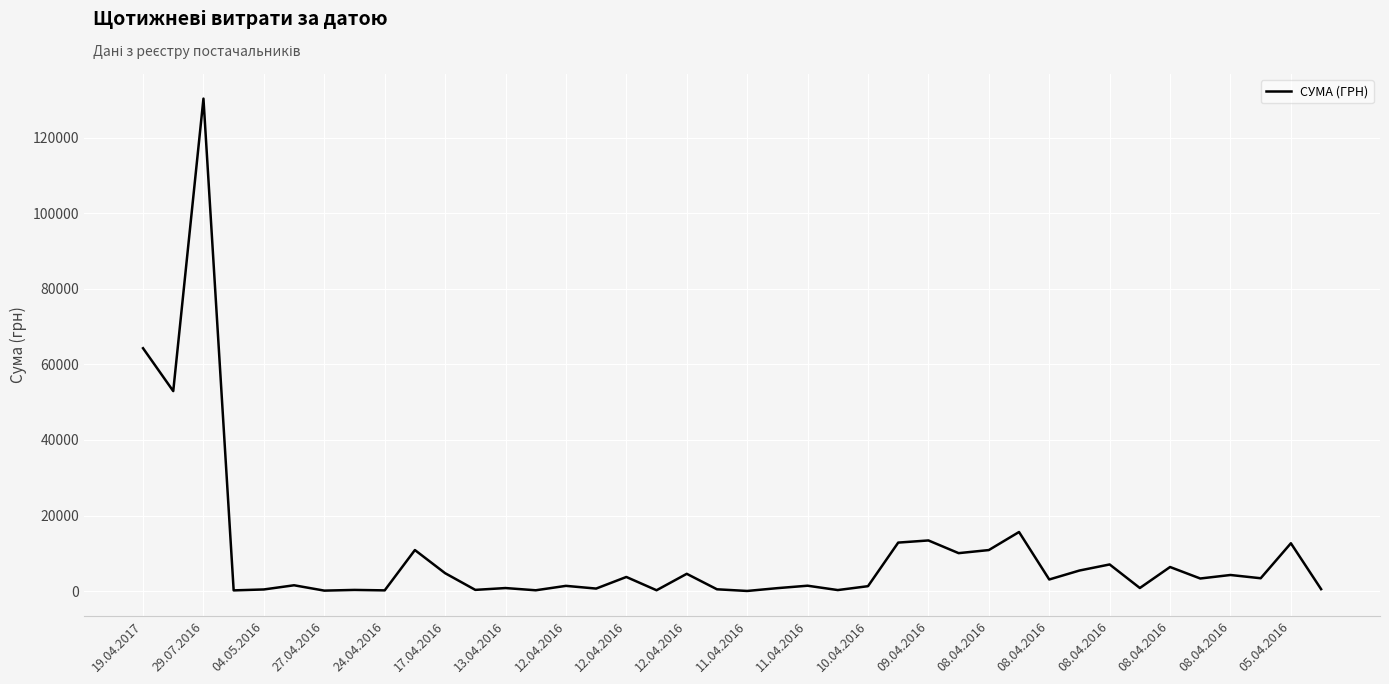

What is the maximum value shown in the chart?

130379.7